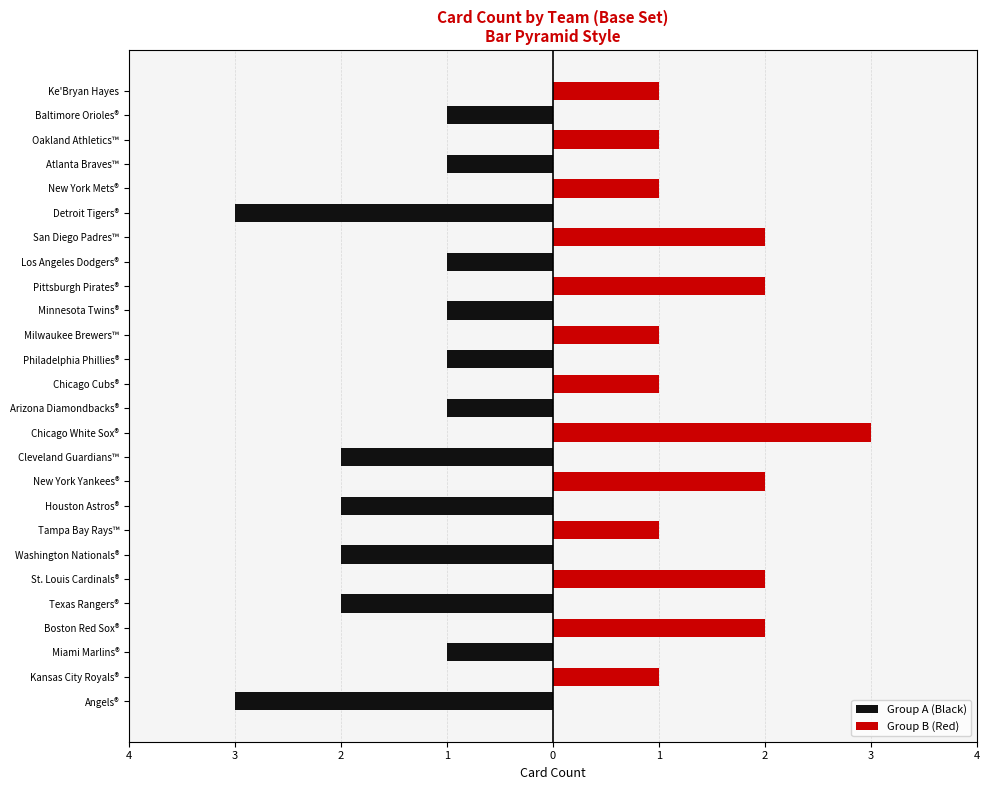

List the series in order of their overall mean, highest first.

Group B (Red), Group A (Black)